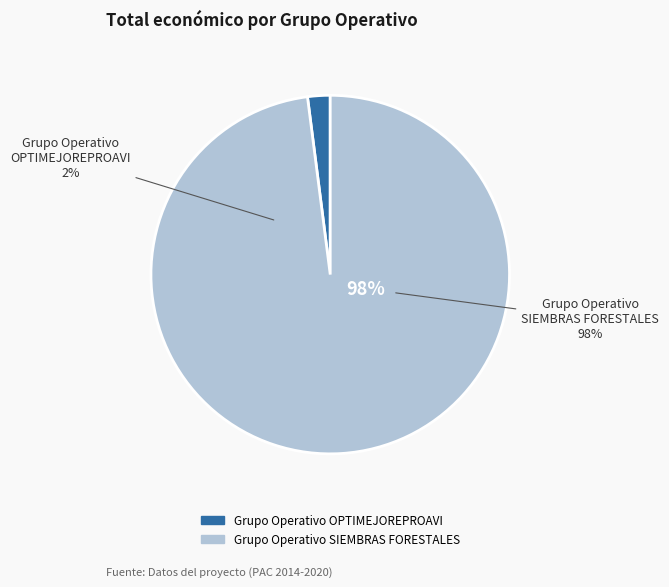

Is the sum of Grupo Operativo OPTIMEJOREPROAVI and Grupo Operativo SIEMBRAS FORESTALES greater than half?

Yes